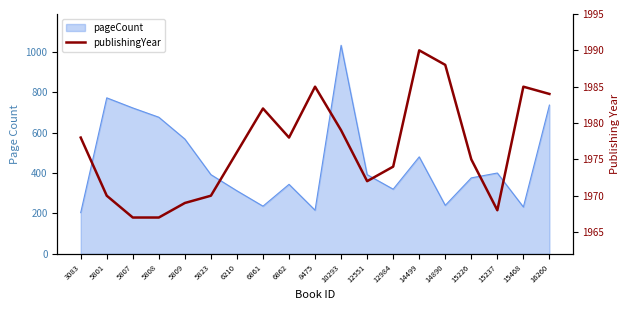

How many values are below 1976?

9